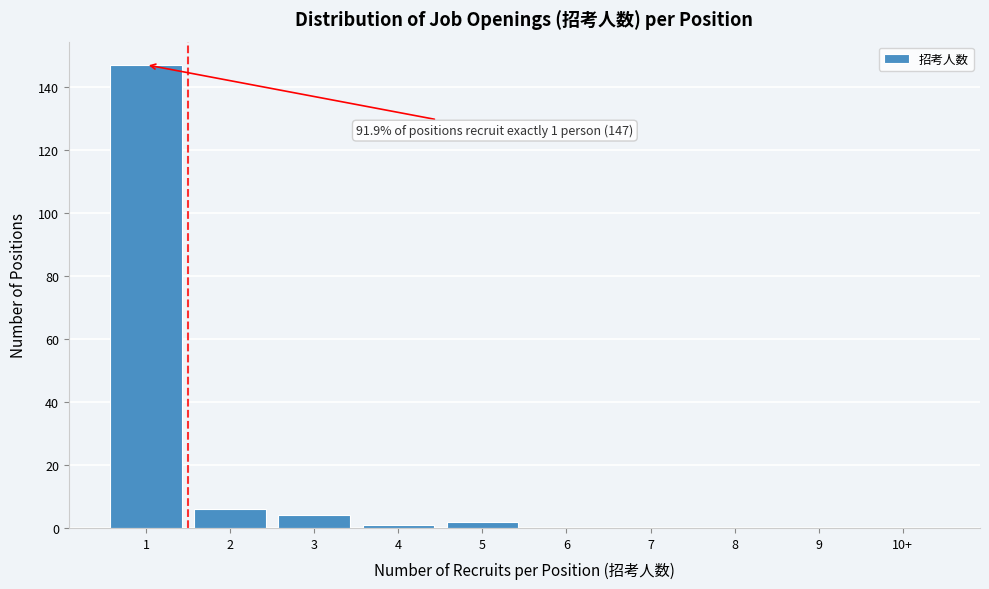

Reading left to right, list all the values displayed in this chart.

1=147	2=6	3=4	4=1	5=2	6=0	7=0	8=0	9=0	10+=0